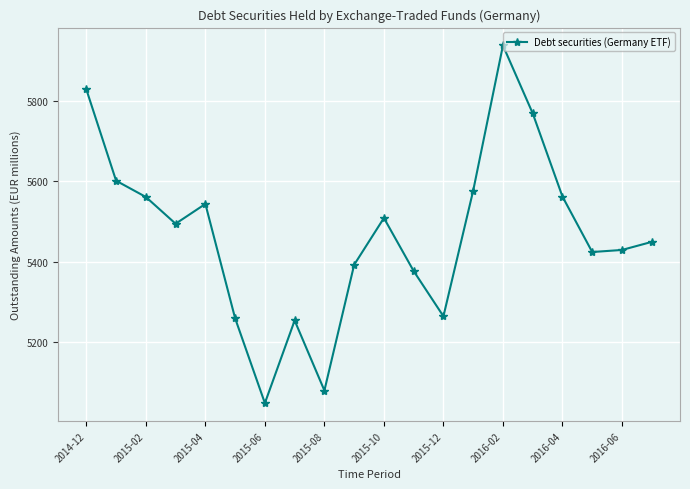

What is the value of the 14th point from the left?

5576.5